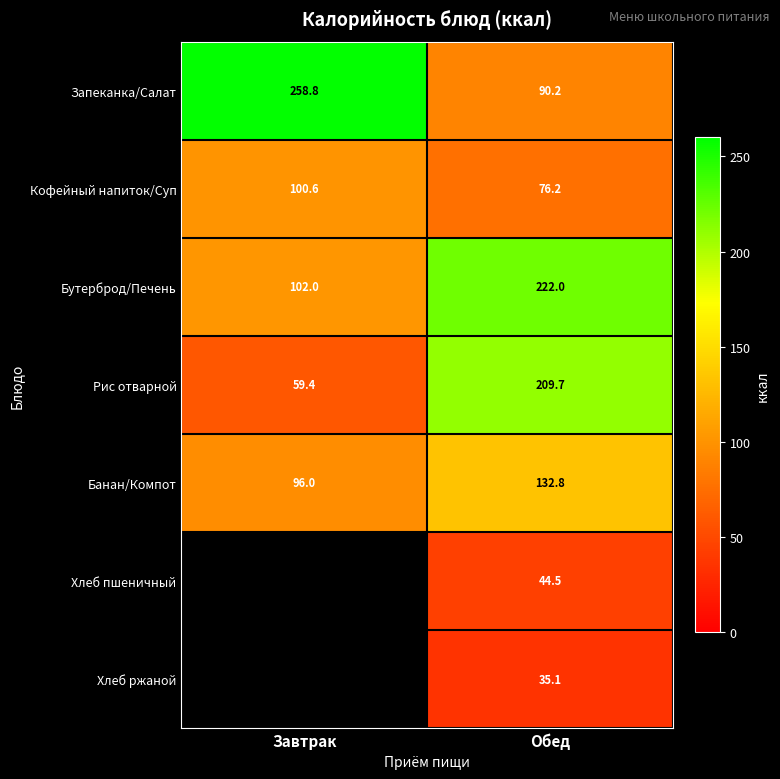

What is the difference between the Запеканка/Салат values at Обед and Завтрак?

168.6